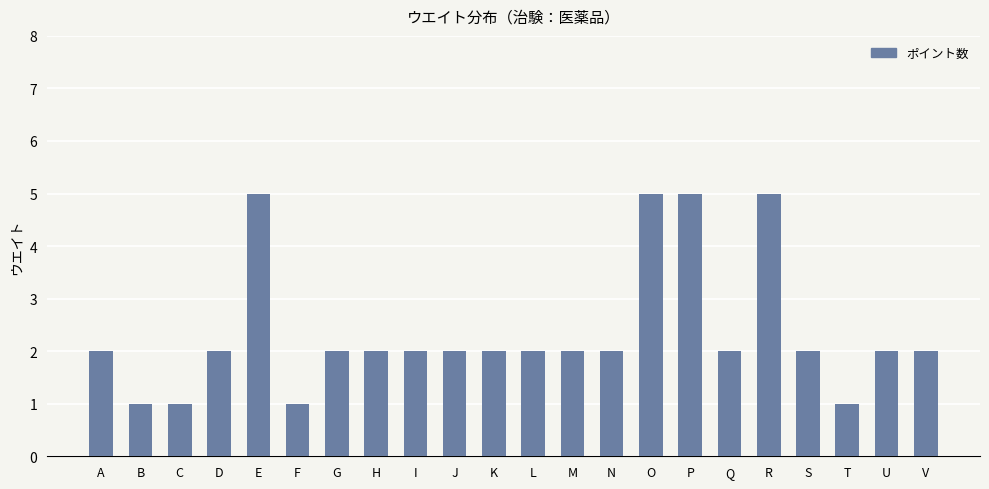

What is the sum of all values?

52